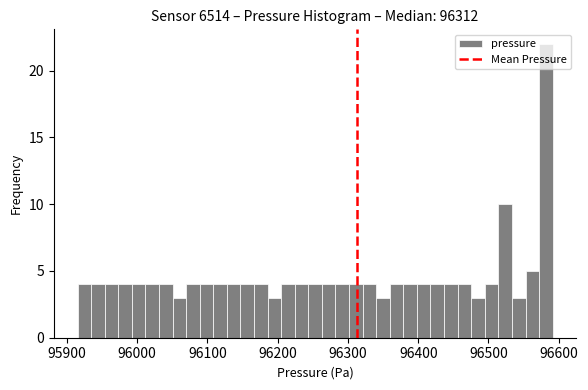

Read against the x-axis, roughly where is the centre of the tallest bar?

96580